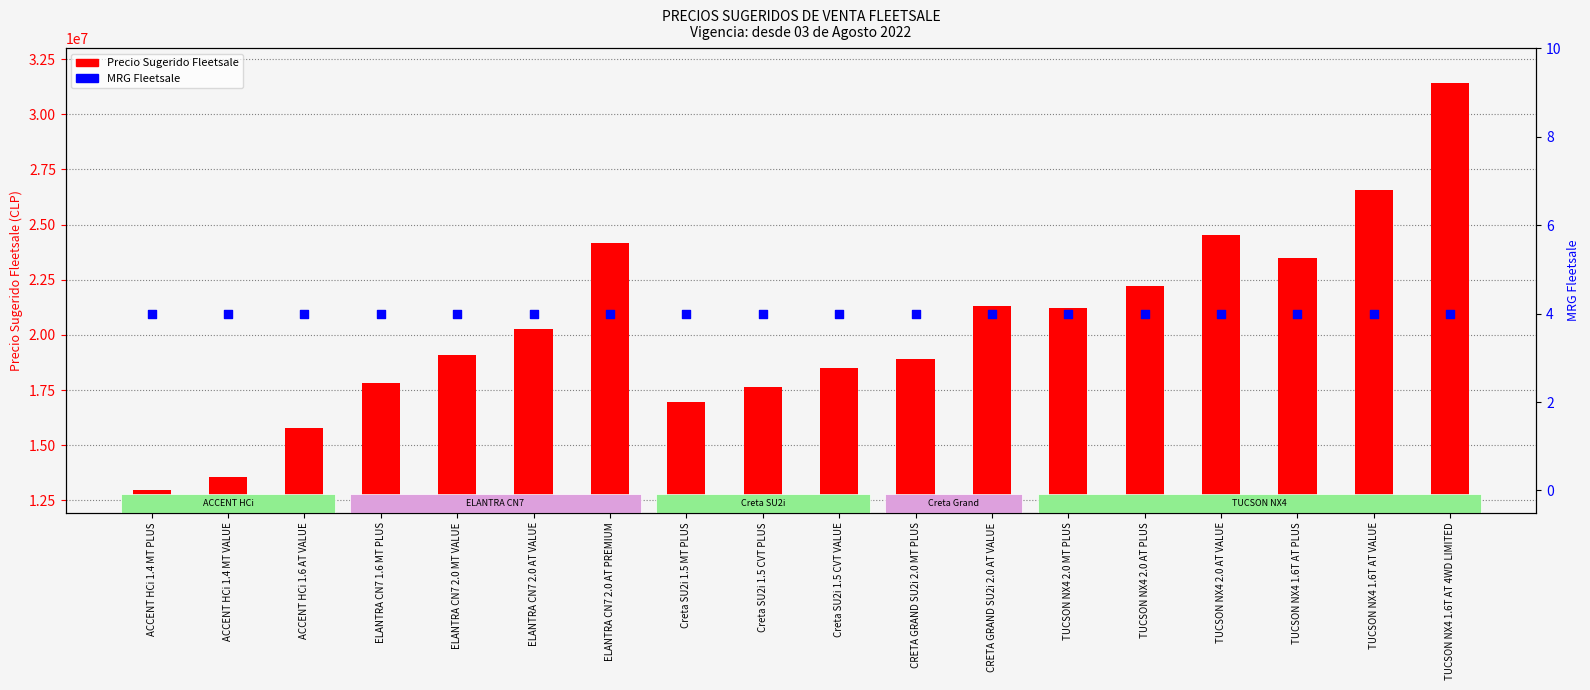

At which category is the sum across all series the highest?

TUCSON NX4 1.6T AT 4WD LIMITED